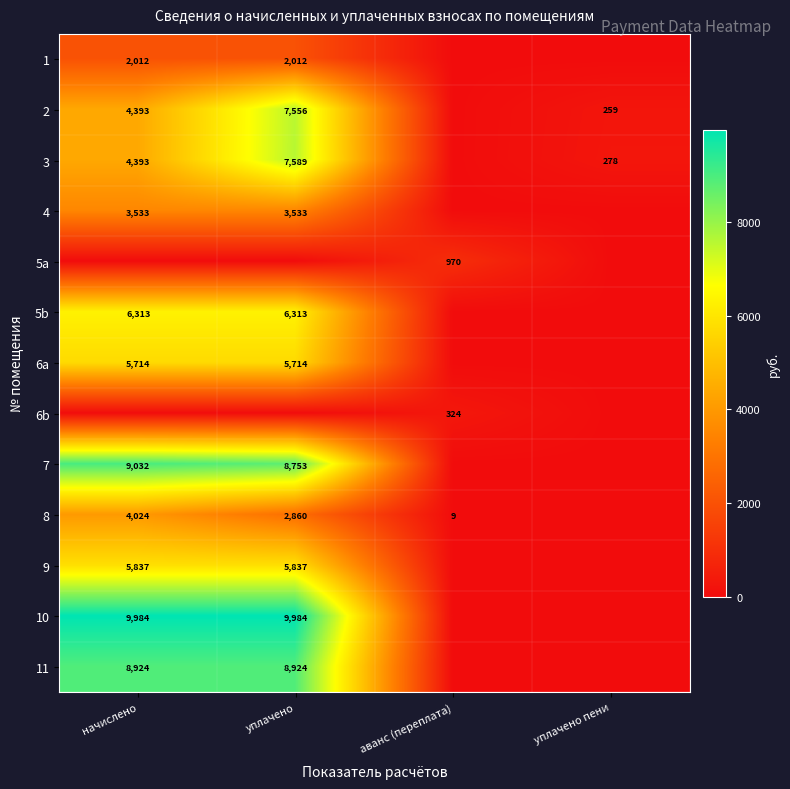

At which category is the sum across all series the highest?

уплачено